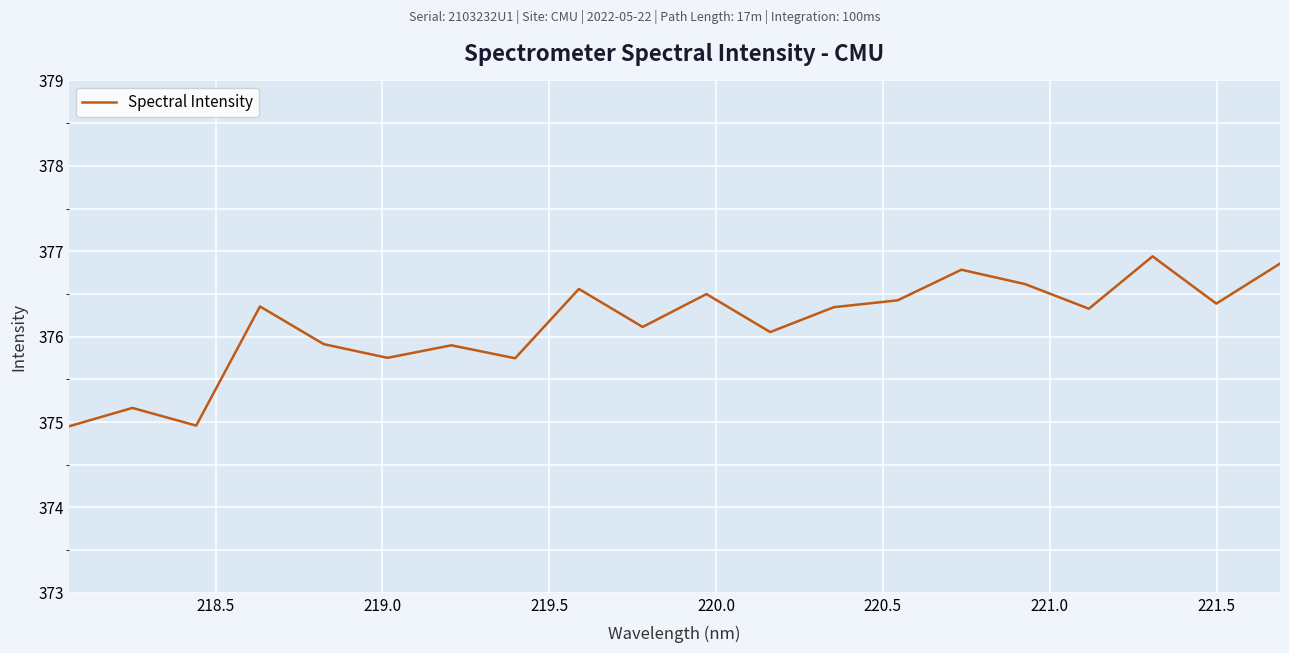

What is the greatest value displayed?

376.9